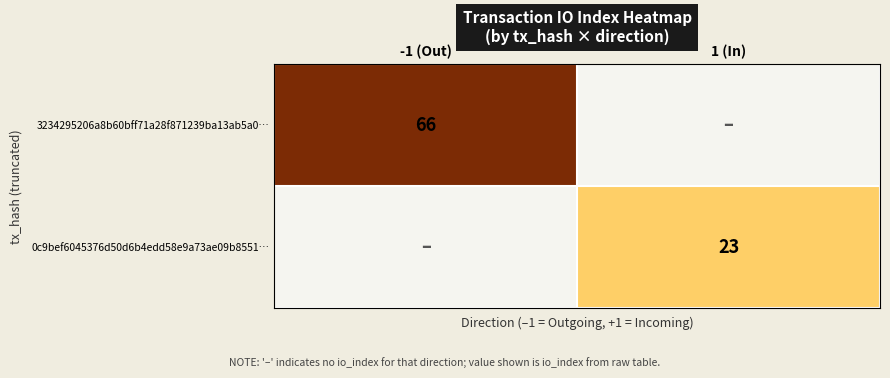

Which has a higher value, 1 (In) or -1 (Out)?

-1 (Out)